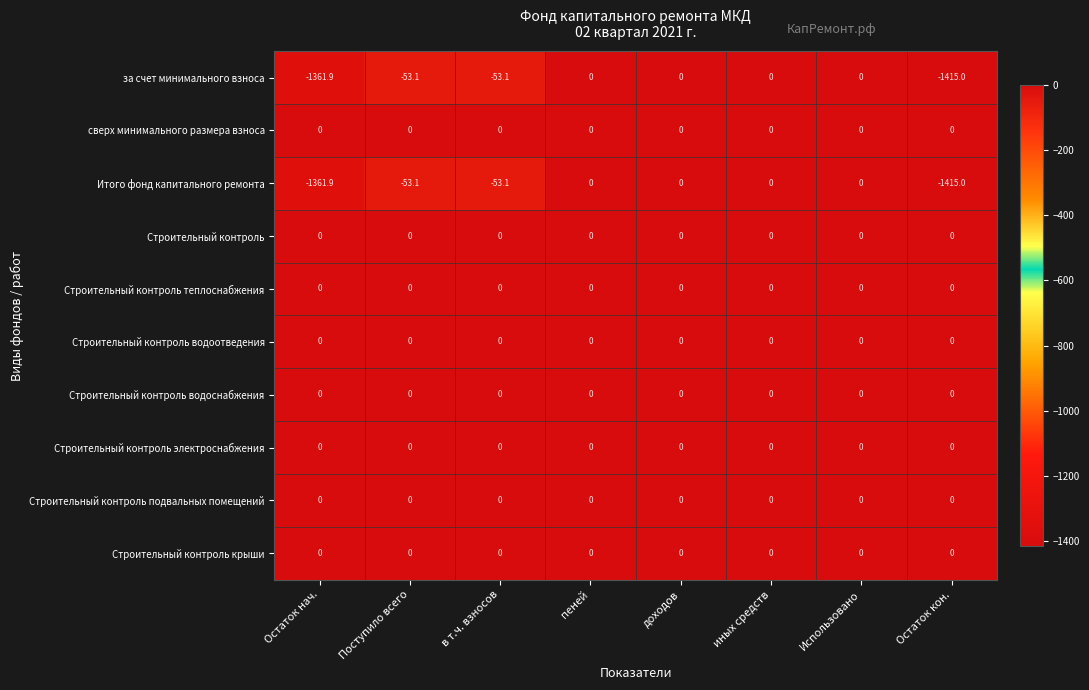

The value of за счет минимального взноса at Использовано is 0.0. True or false?

True